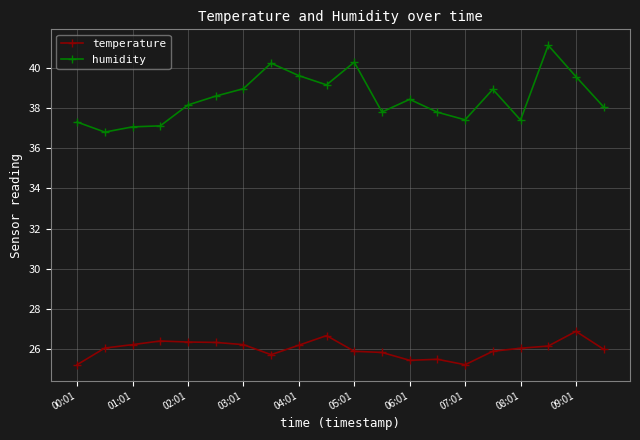

What is the highest value of the humidity series?

41.1